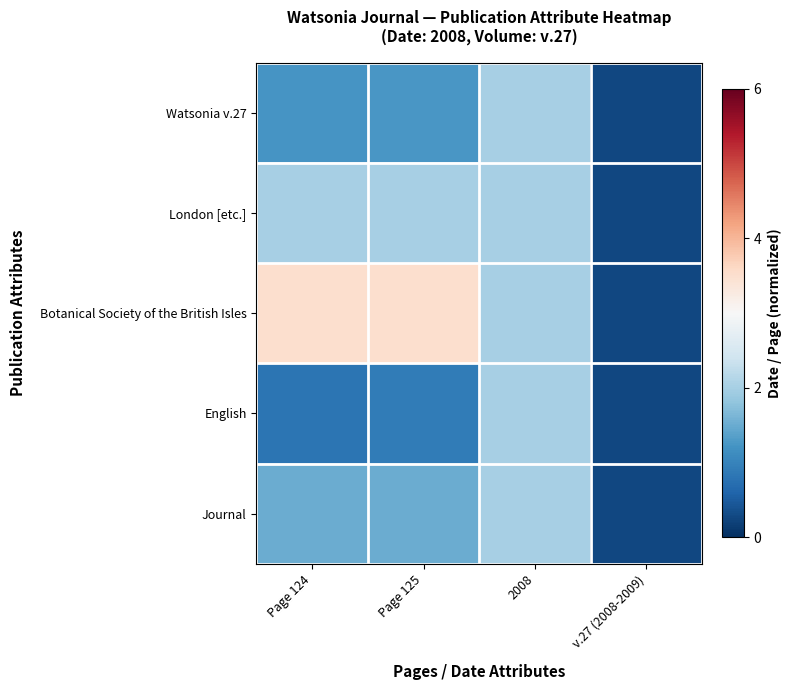

Which series changed the most between Page 124 and v.27 (2008-2009)?

Botanical Society of the British Isles